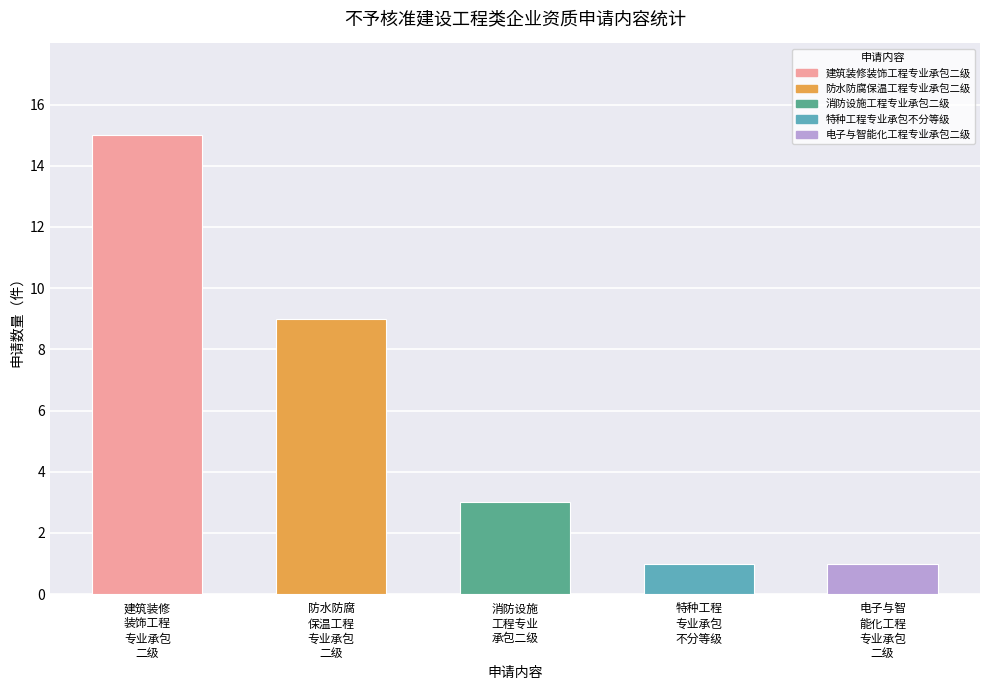

Between 防水防腐保温工程专业承包二级 and 电子与智能化工程专业承包二级, which is larger?

防水防腐保温工程专业承包二级